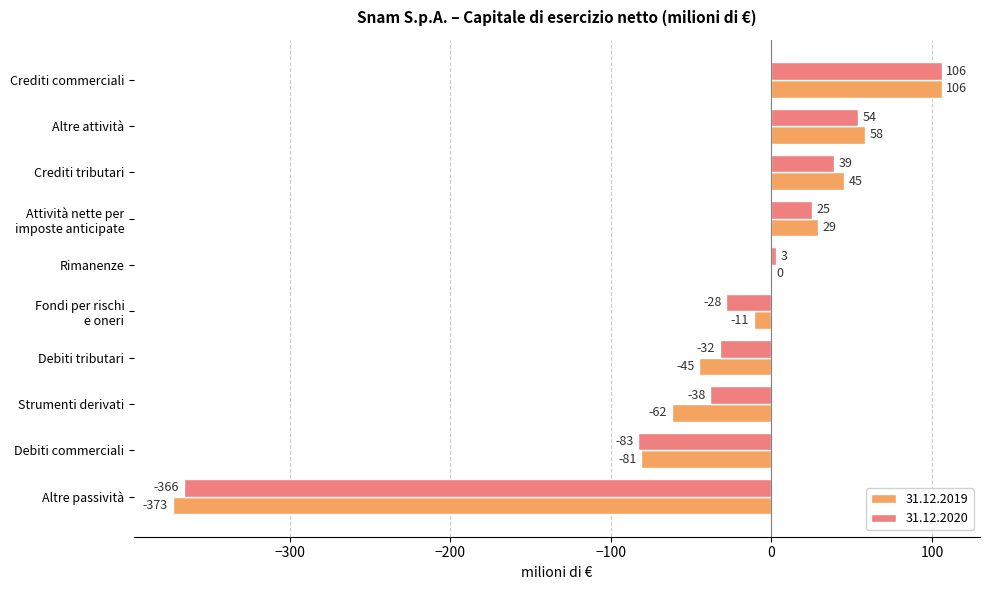

What is the approximate value of 31.12.2020 at Crediti commerciali, to the nearest 10?

110